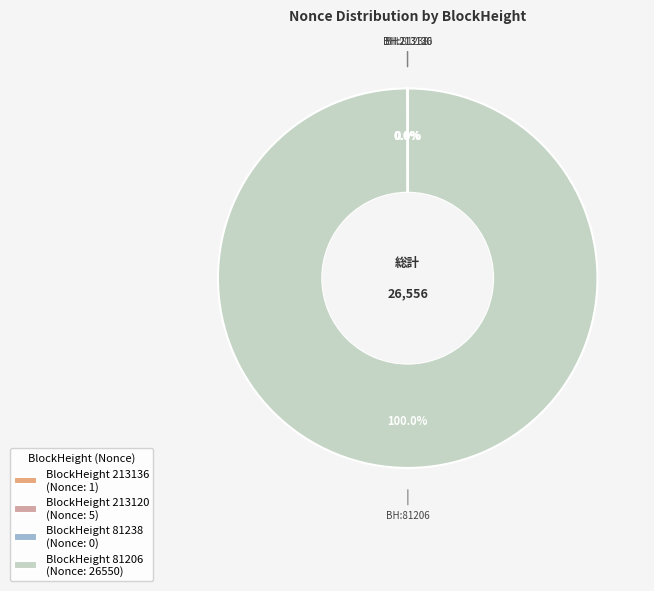

The 81206 slice represents 99% of the pie. True or false?

False